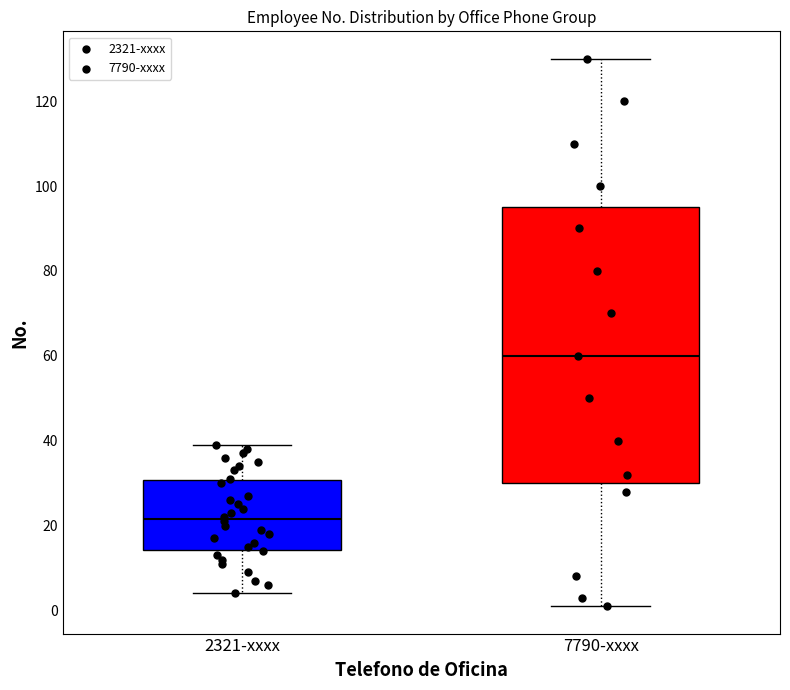

Reading left to right, transcribe this box plot: for each box, give where its median line is, the range the box spans, and where its two whiskers end, as read against the y-axis. The values are not printed on the chart, so give them approximately, as read against the axis.

2321-xxxx: median 22, box 14 to 30, whiskers 4 to 40
7790-xxxx: median 60, box 30 to 96, whiskers 2 to 130